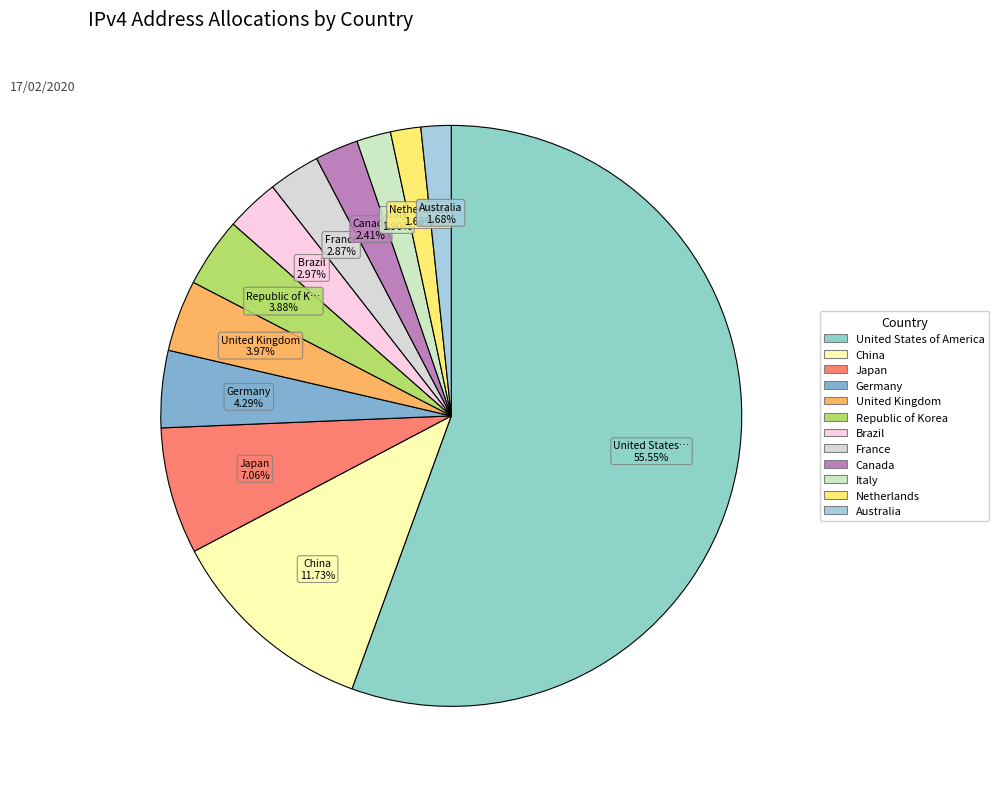

Count the number of slices in the pie.

12